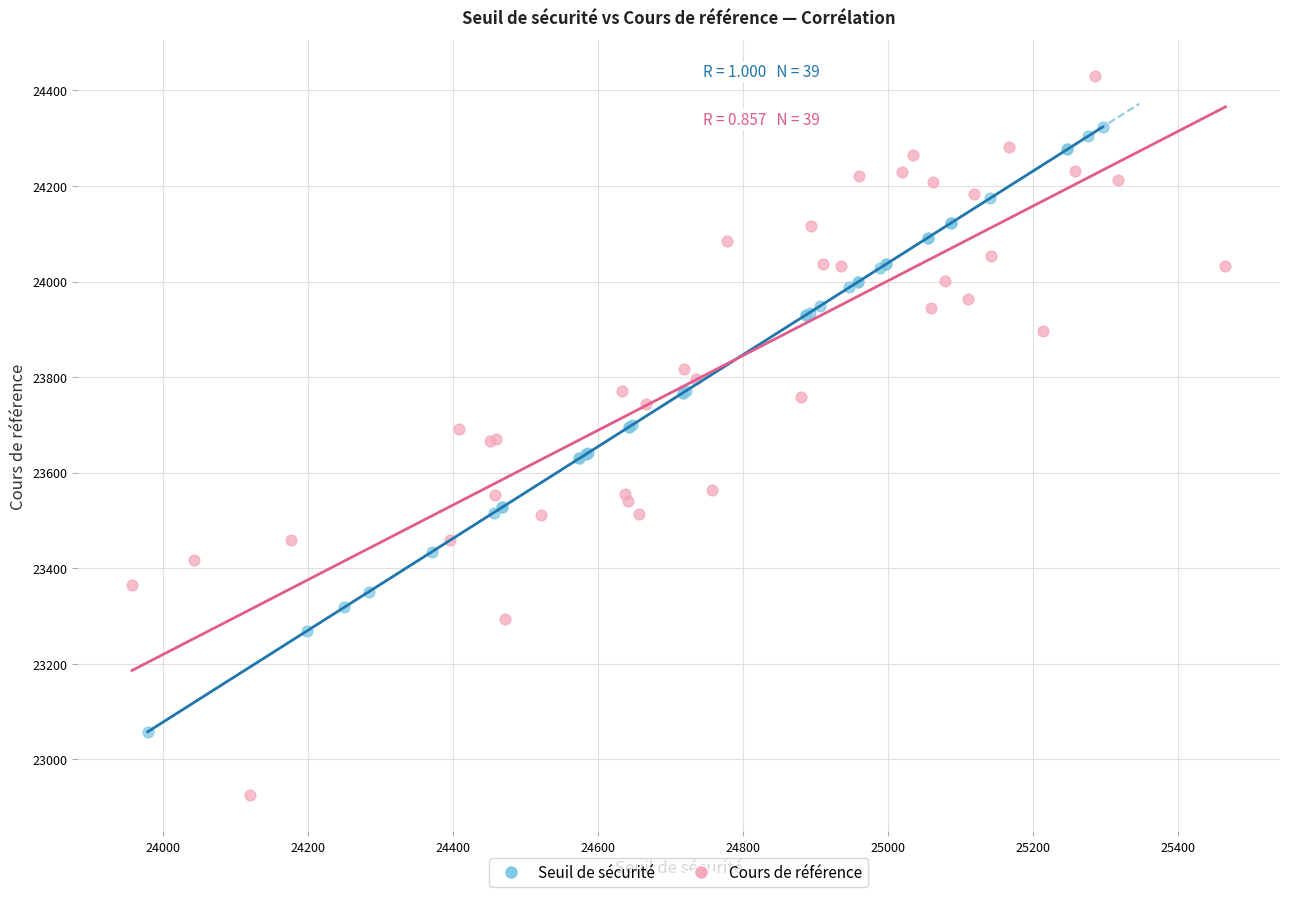

Which series contains the highest Y value?

Cours de référence